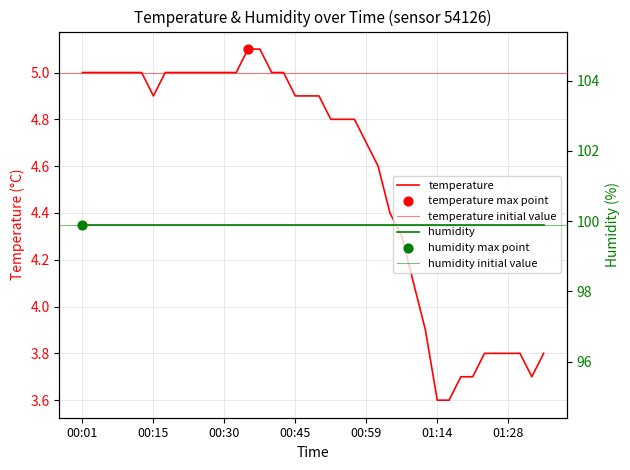

What is the change in value from 00:18 to 00:47?

-0.1